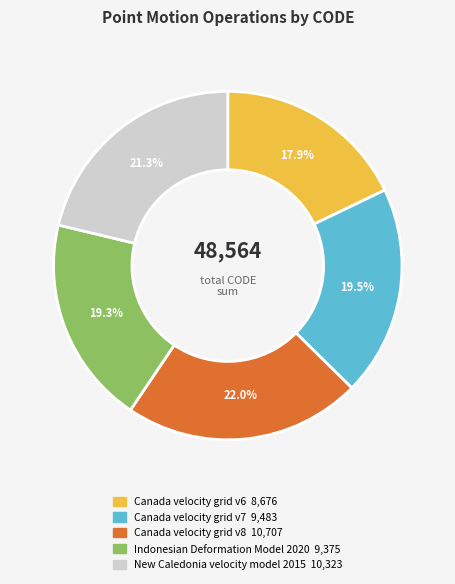

To the nearest percent, what percentage of the pie is New Caledonia velocity model 2015?

21%